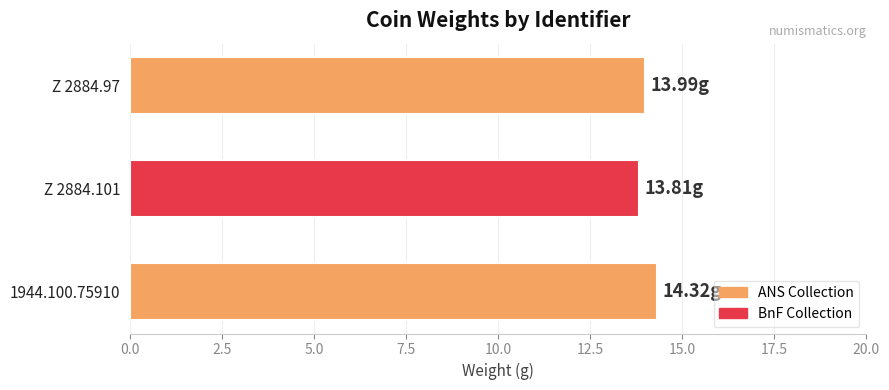

What is the maximum value shown in the chart?

14.3